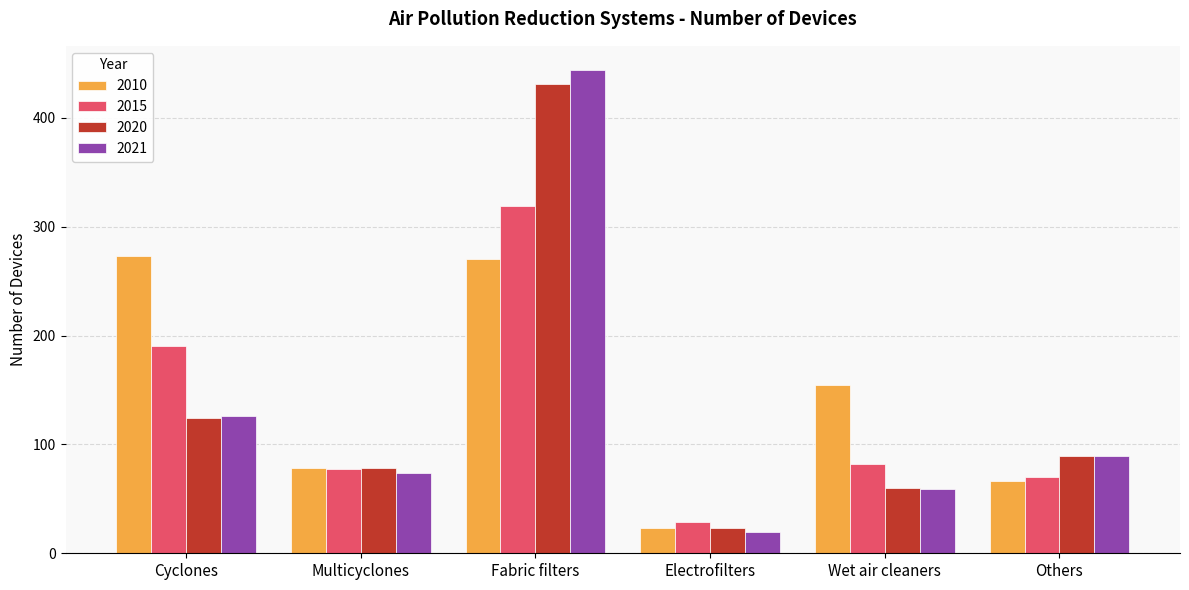

Which series has the largest range (max minus min)?

2021